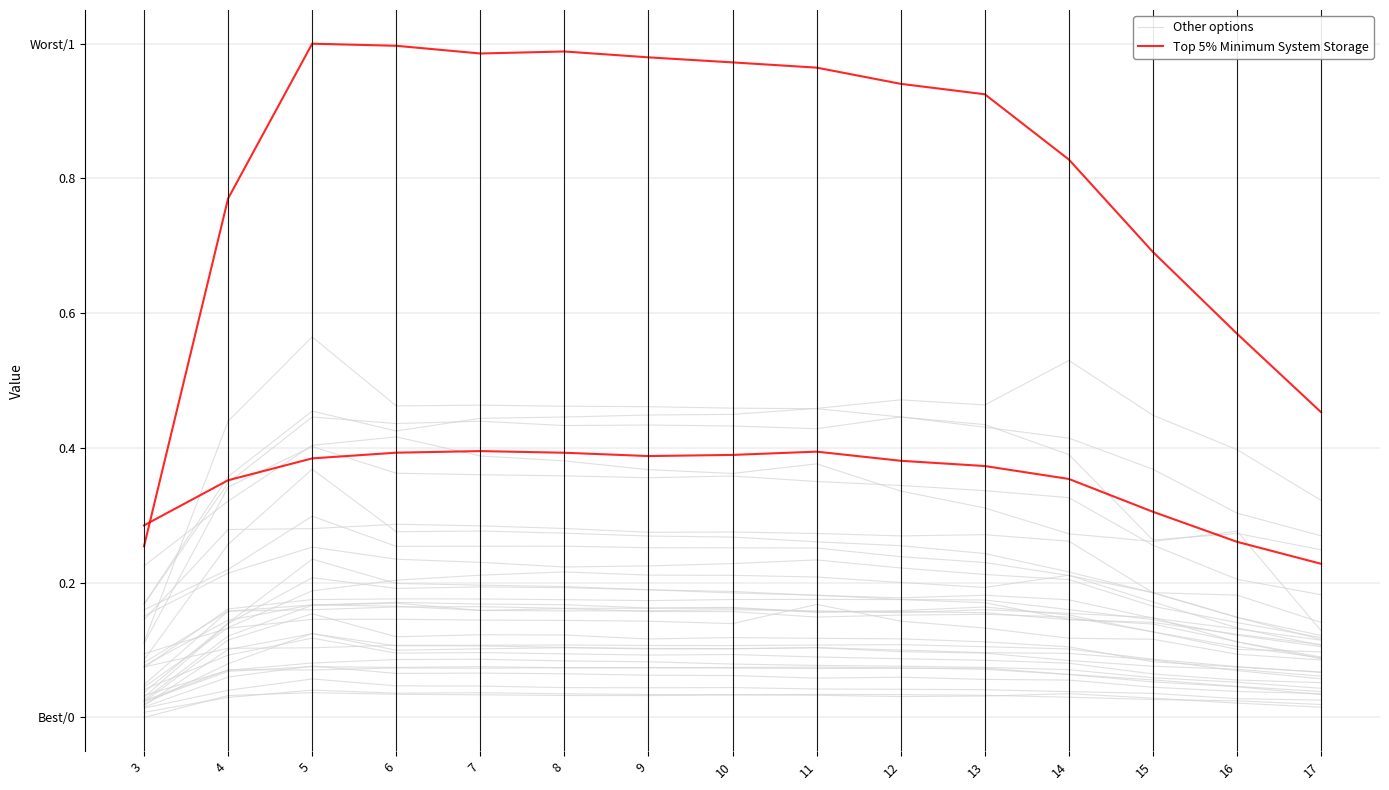

What is the greatest value displayed?

1.0